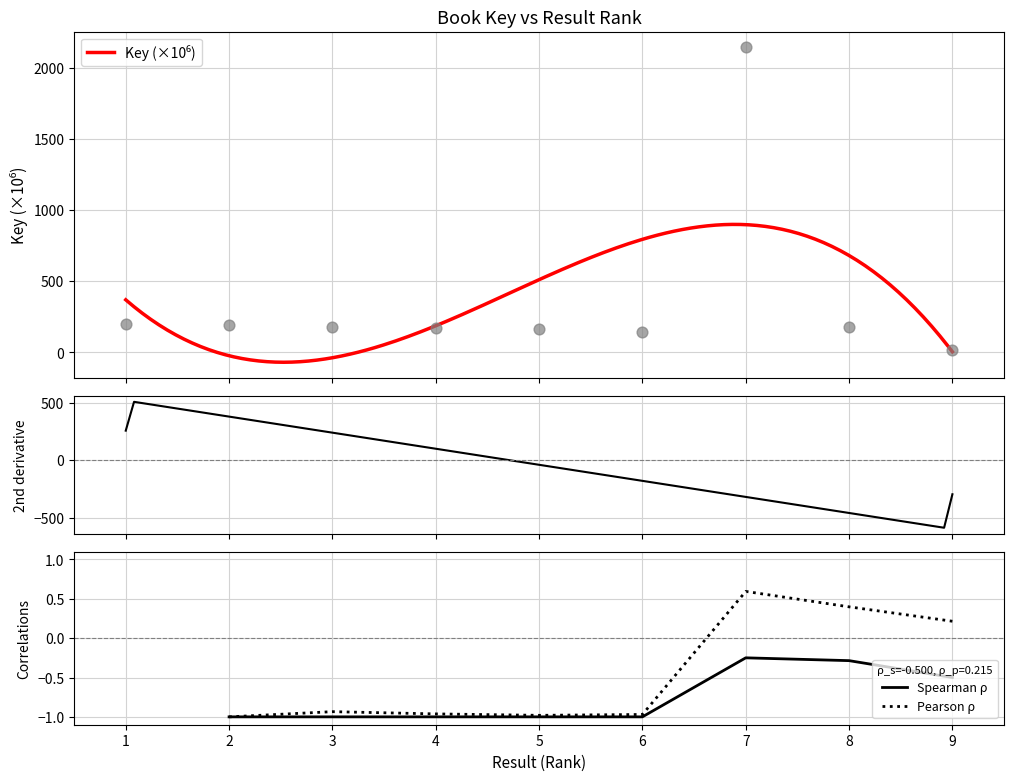

Which has a higher value, 8 or 7?

7